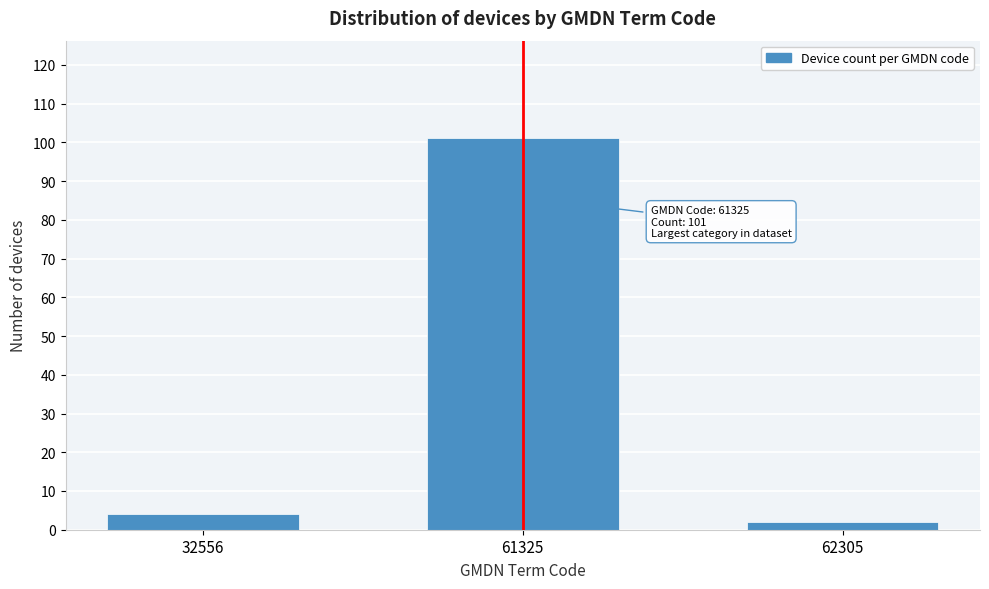

Reading left to right, what are all the values shown in this chart?

4	101	2